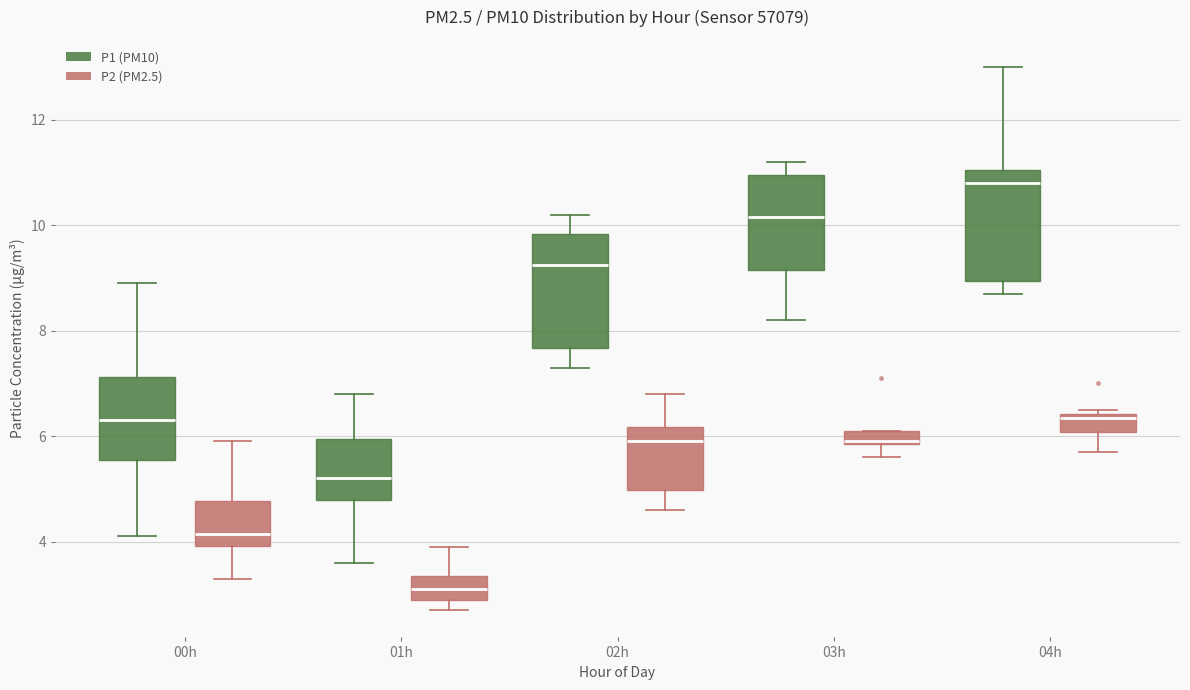

Which box's median line is the lowest?

01h (P2 (PM2.5))